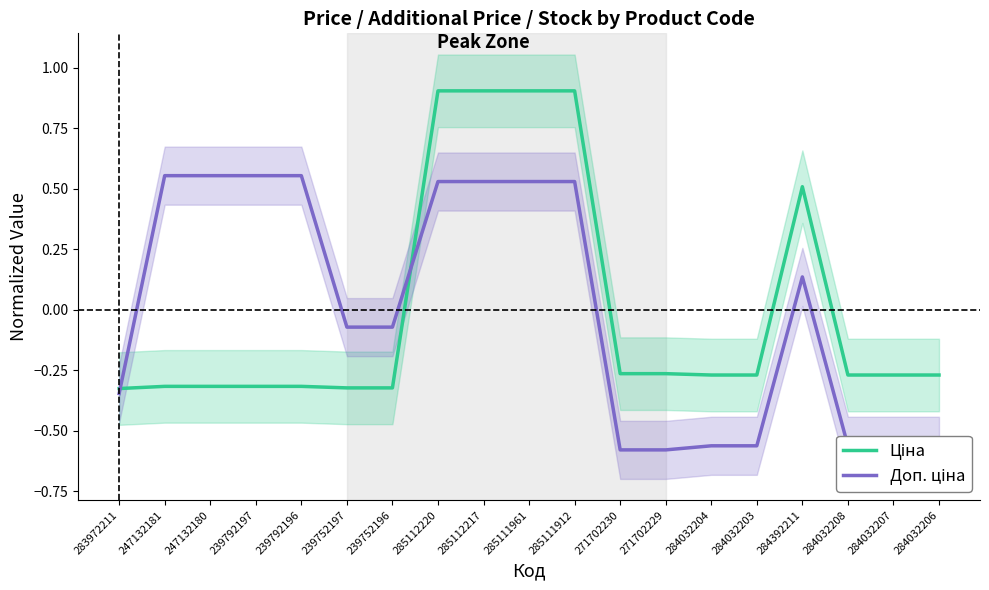

Rank the categories by Ціна value from highest to lowest.

285112220, 285112217, 285111961, 285111912, 284392211, 271702230, 271702229, 284032204, 284032203, 284032208, 284032207, 284032206, 247132181, 247132180, 239792197, 239792196, 239752197, 239752196, 283972211